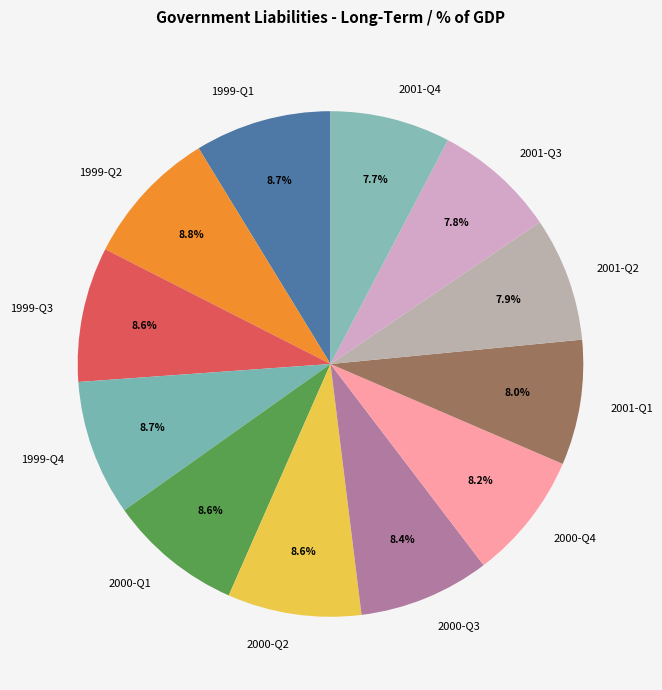

What percentage is the 1999-Q2 slice, to the nearest percent?

9%